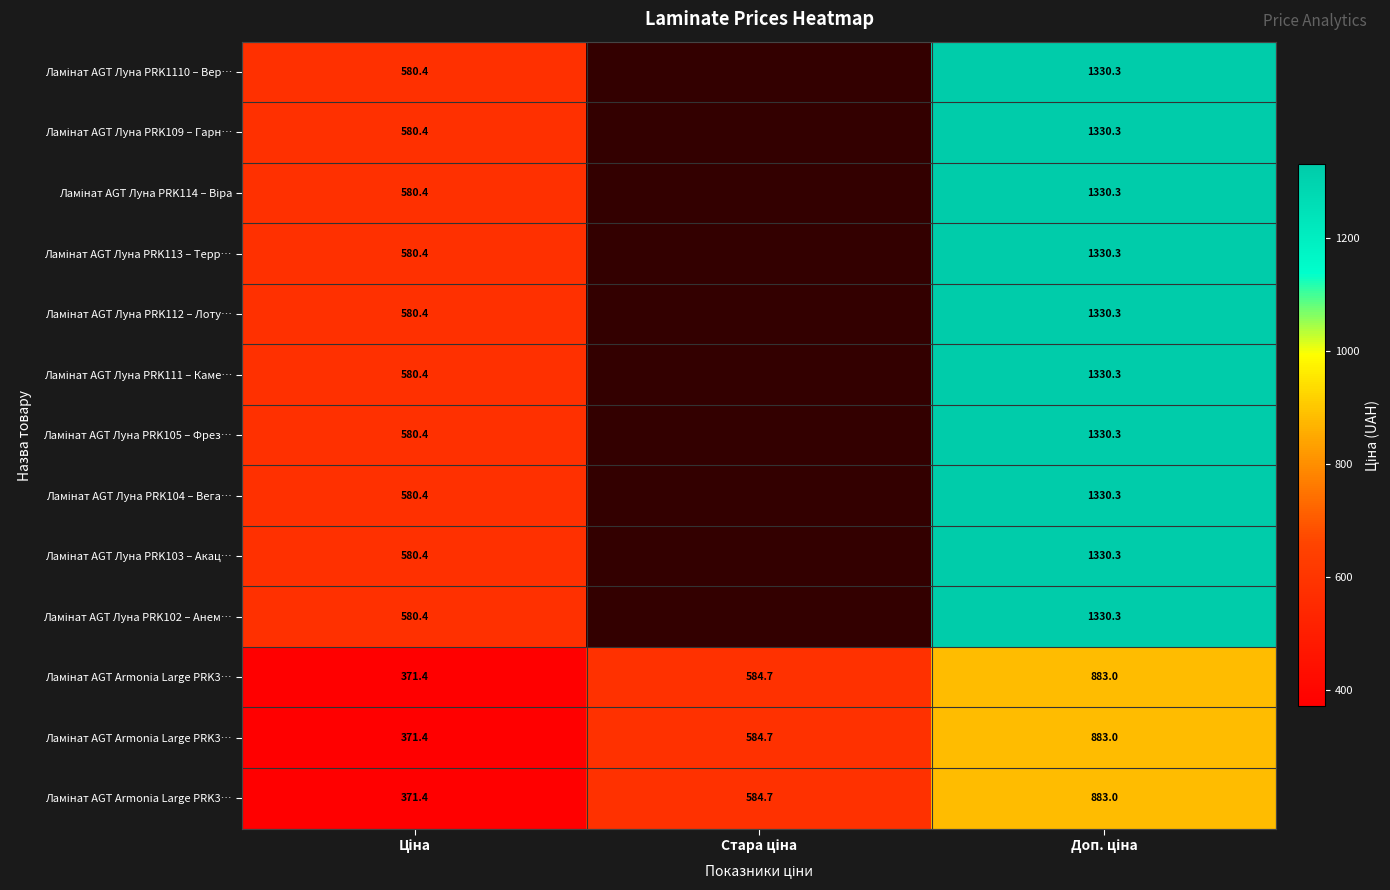

At how many categories does at least one series exceed 1329?

1